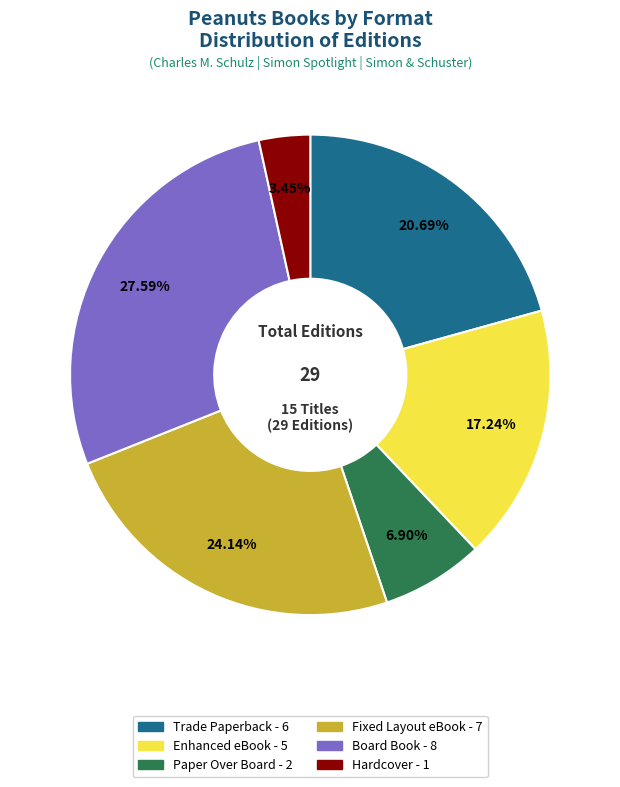

Rank the categories by value from highest to lowest.

Board Book, Fixed Layout eBook, Trade Paperback, Enhanced eBook, Paper Over Board, Hardcover